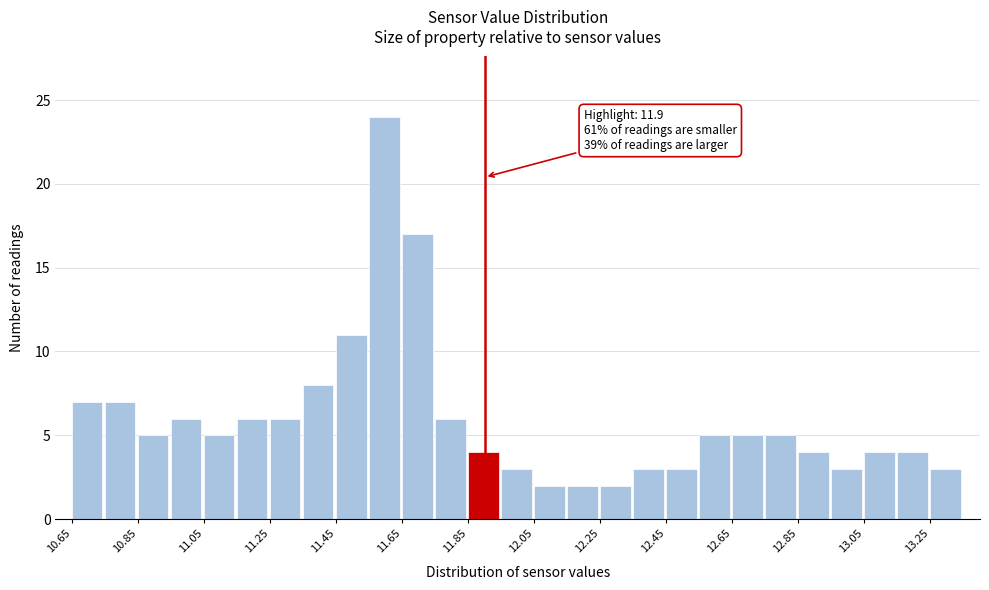

Which range on the x-axis has the tallest bar?

11.55 to 11.65